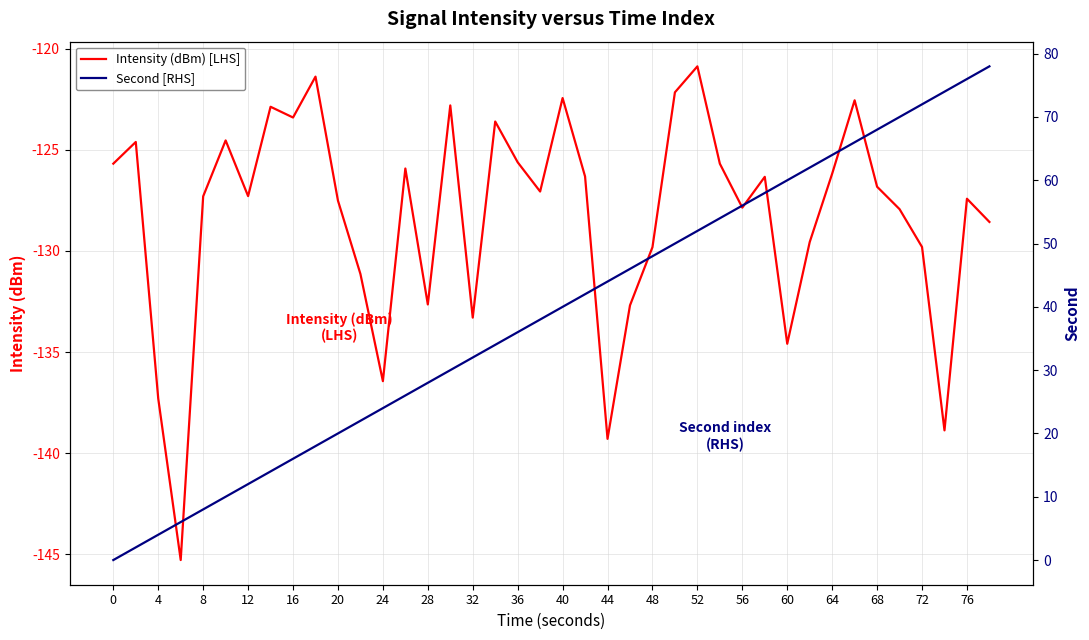

At how many categories does at least one series exceed -131?

40